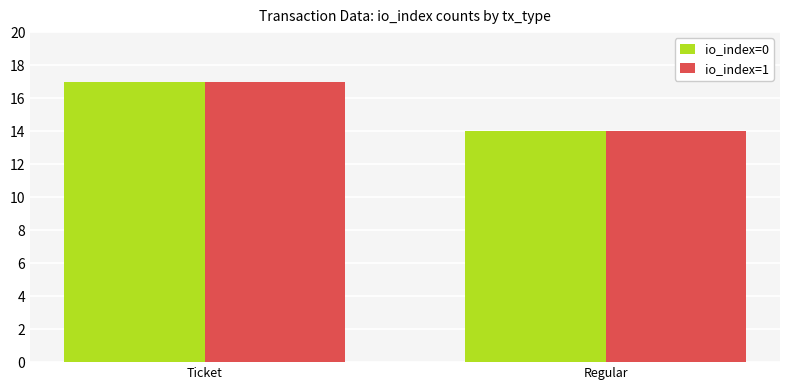

List the labels in order of io_index=0 value, smallest first.

Regular, Ticket